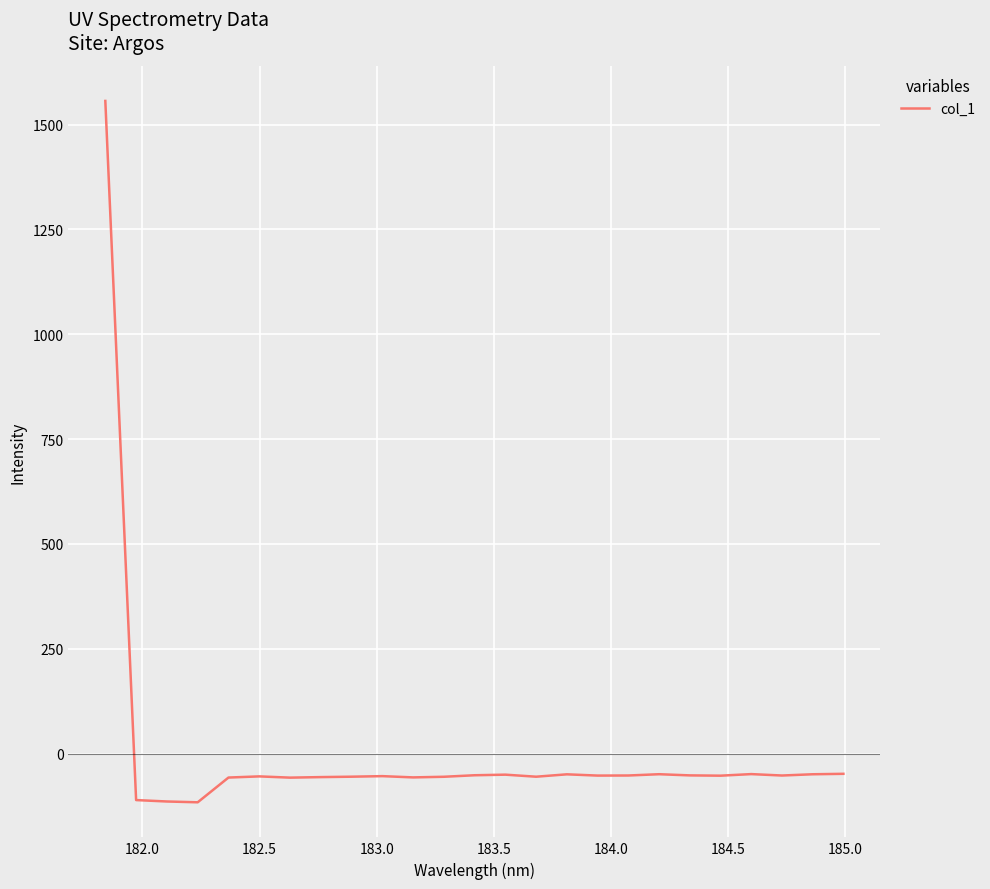

What is the difference between the maximum and minimum values?

1672.2